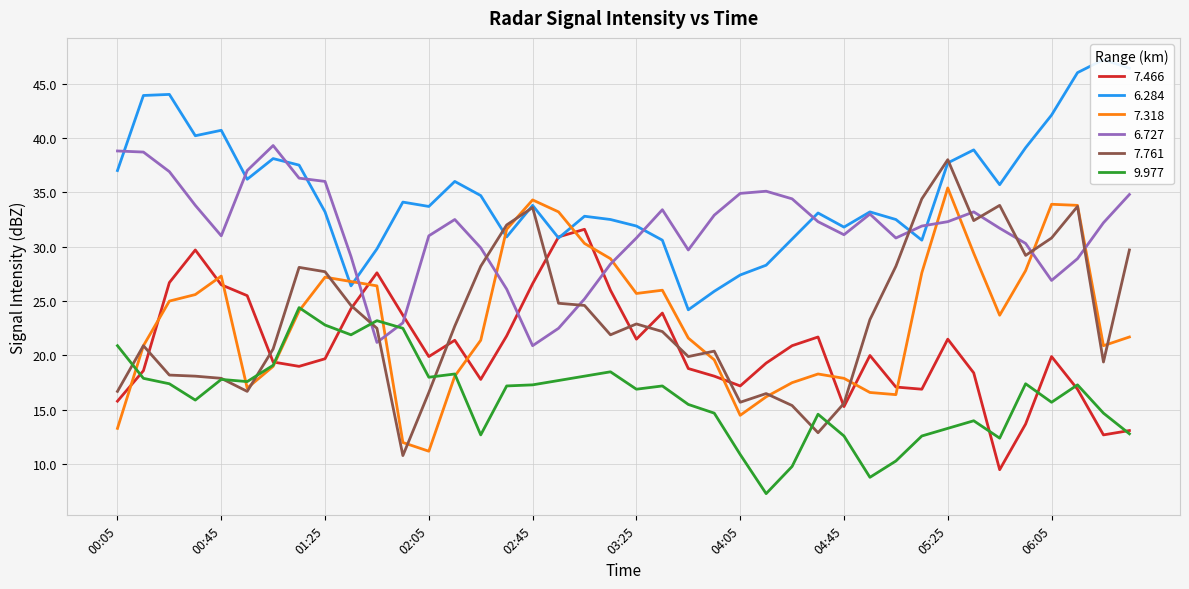

Is this an area chart (filled region under the line)?

No